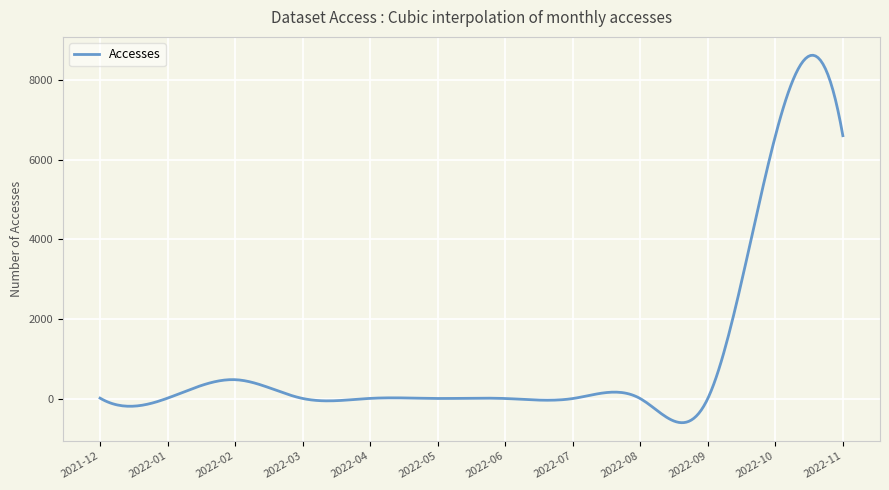

What is the greatest value displayed?

8622.8